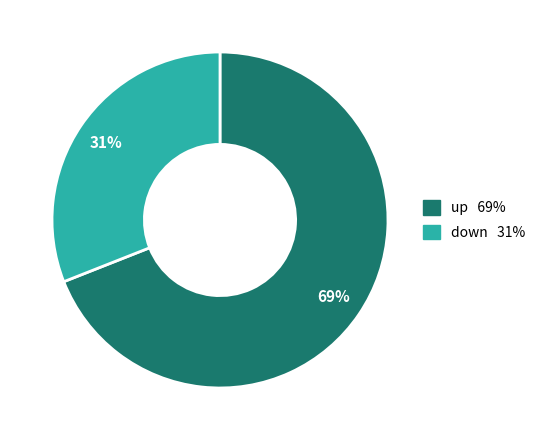

What is the ratio of the value at up to the value at down?

2.2